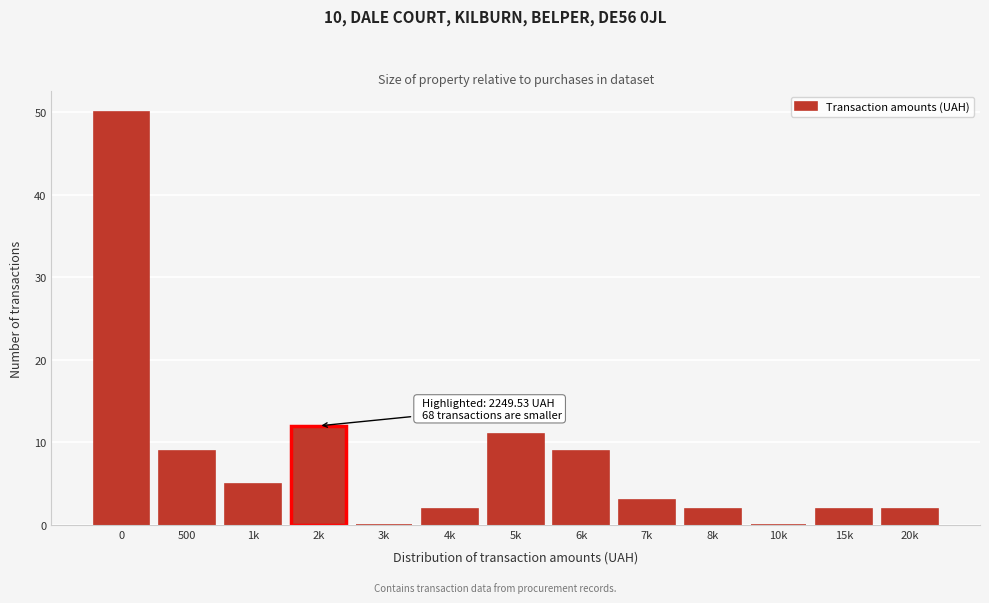

Reading right to left, extract all data points from this chart.

20k=2	15k=2	10k=0	8k=2	7k=3	6k=9	5k=11	4k=2	3k=0	2k=12	1k=5	500=9	0=50